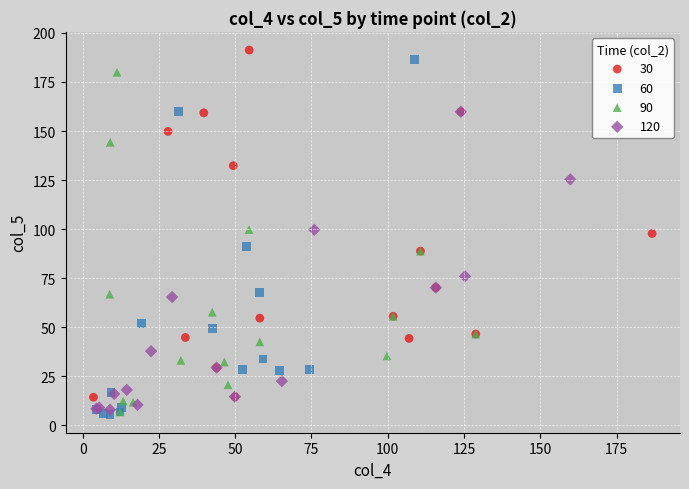

What are all the series names shown in the legend?

30, 60, 90, 120